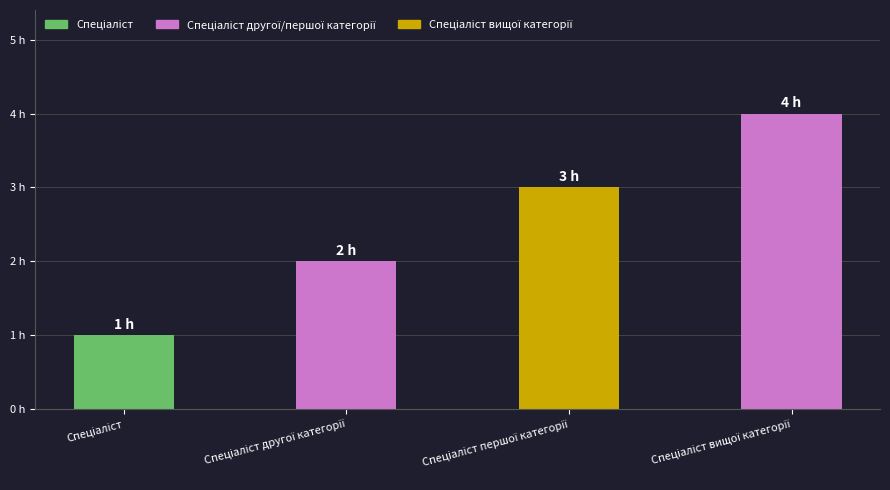

Rank the categories by value from highest to lowest.

Спеціаліст вищої категорії, Спеціаліст першої категорії, Спеціаліст другої категорії, Спеціаліст